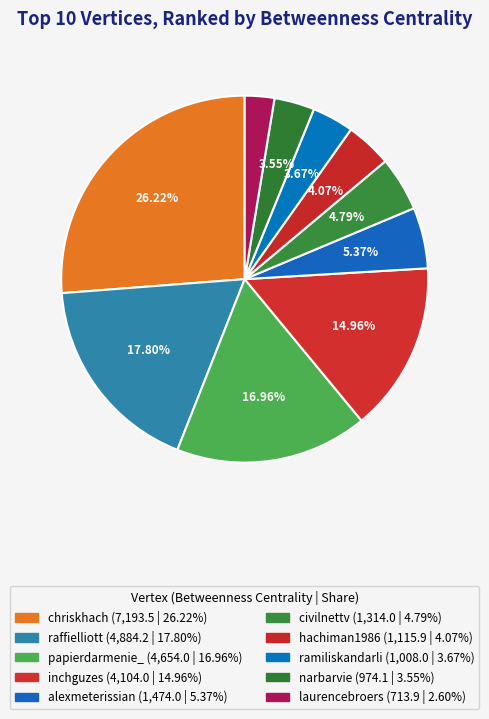

How many segments does this pie chart have?

10